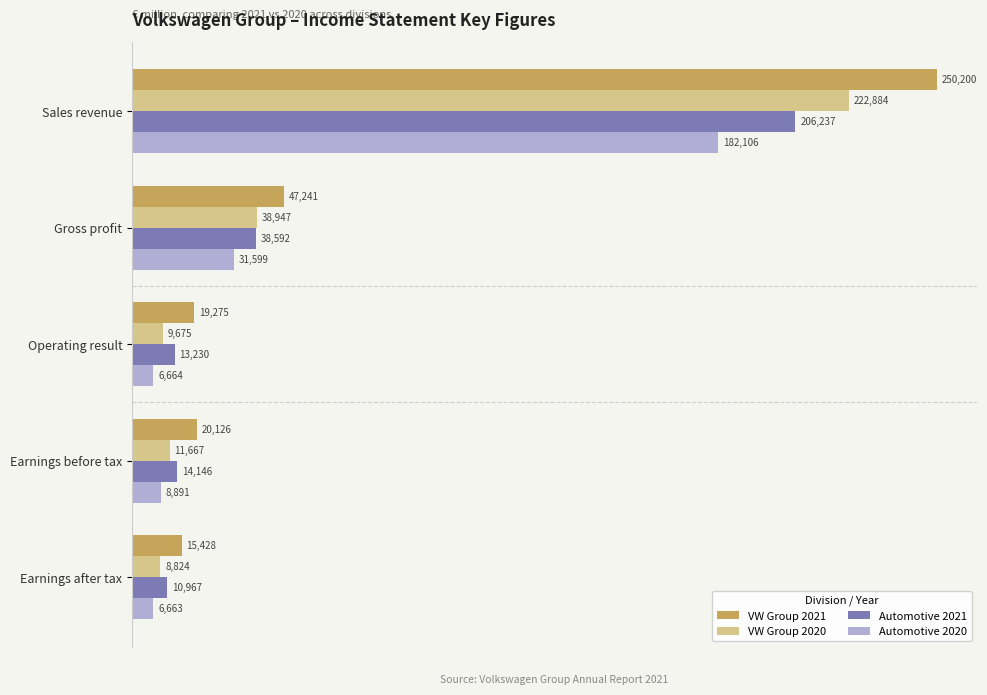

At which label does Automotive 2021 reach its peak?

Sales revenue